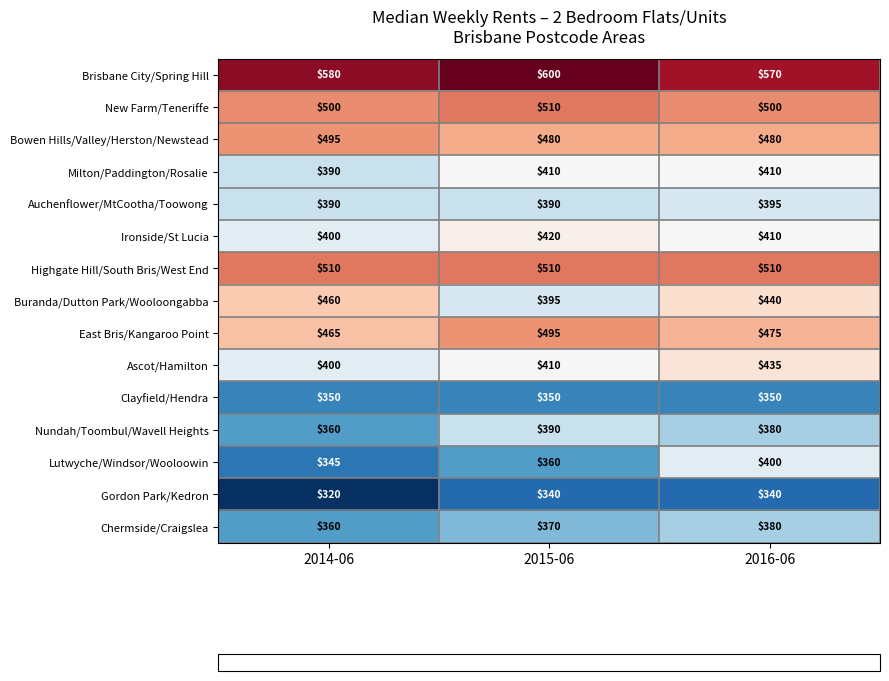

What is the average value of the Auchenflower/MtCootha/Toowong series?

392